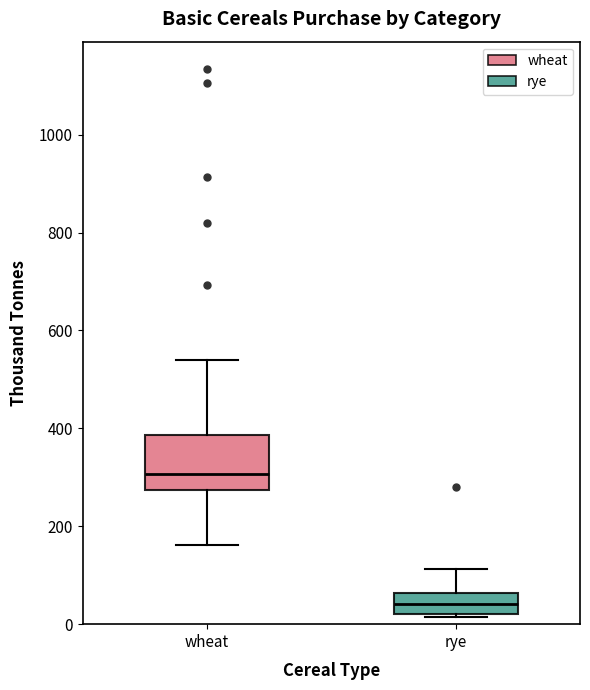

Reading left to right, transcribe this box plot: for each box, give where its median line is, the range the box spans, and where its two whiskers end, as read against the y-axis. The values are not printed on the chart, so give them approximately, as read against the axis.

wheat: median 300, box 280 to 380, whiskers 160 to 540
rye: median 40, box 20 to 60, whiskers 20 to 120